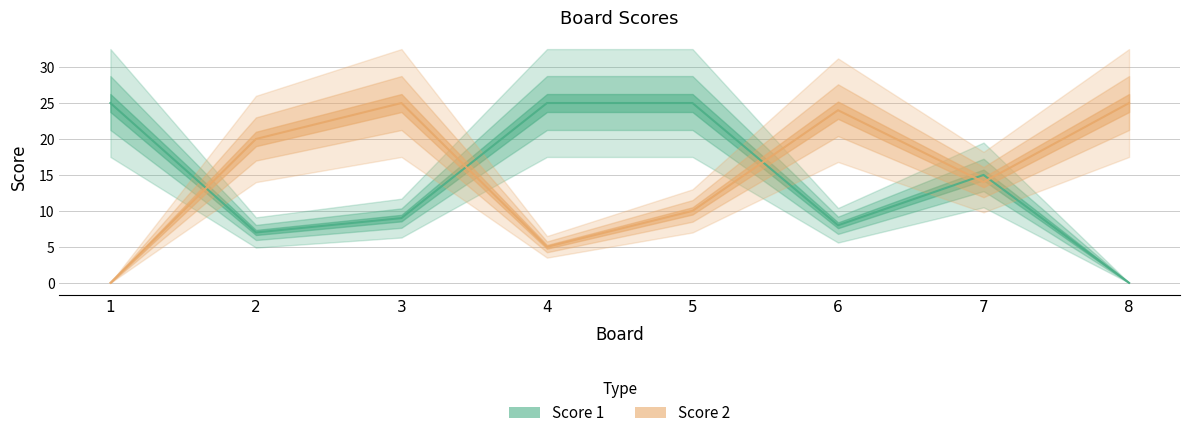

Reading left to right, what are all the values shown in this chart?

Score 1: 25	7	9	25	25	8	15	0
Score 2: 0	20	25	5	10	24	14	25